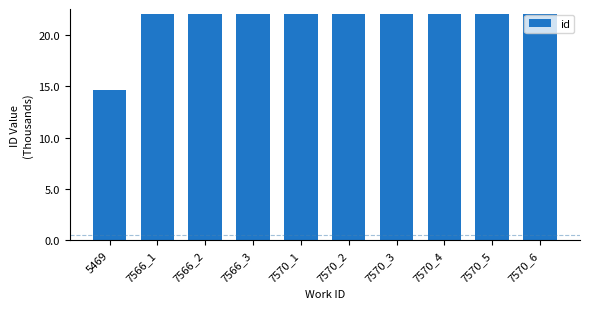

How many bars are there in total?

10